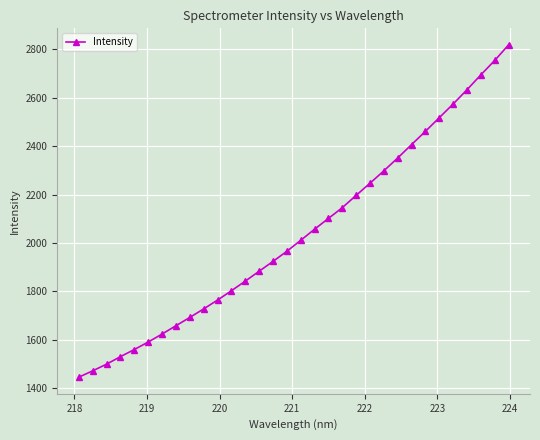

Count the number of data series in this chart.

1